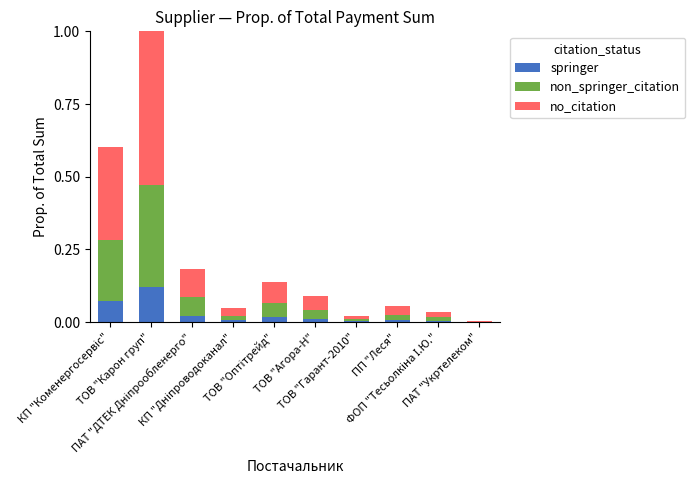

Are the bars grouped side by side (vs. stacked)?

No